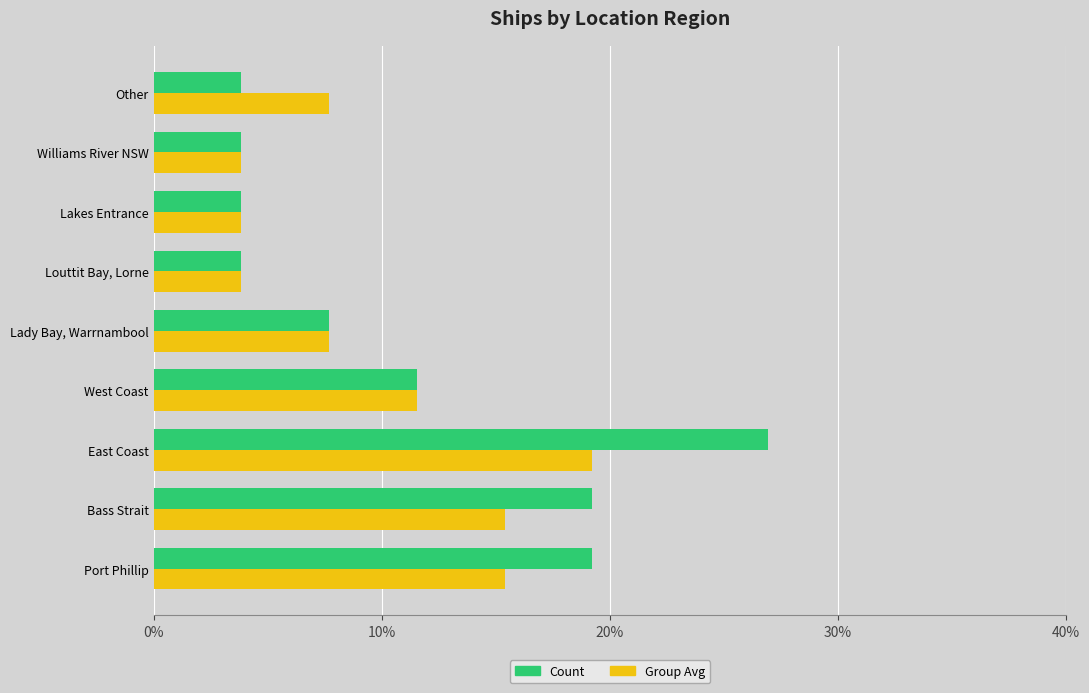

What are all the series names shown in the legend?

Count, Group Avg